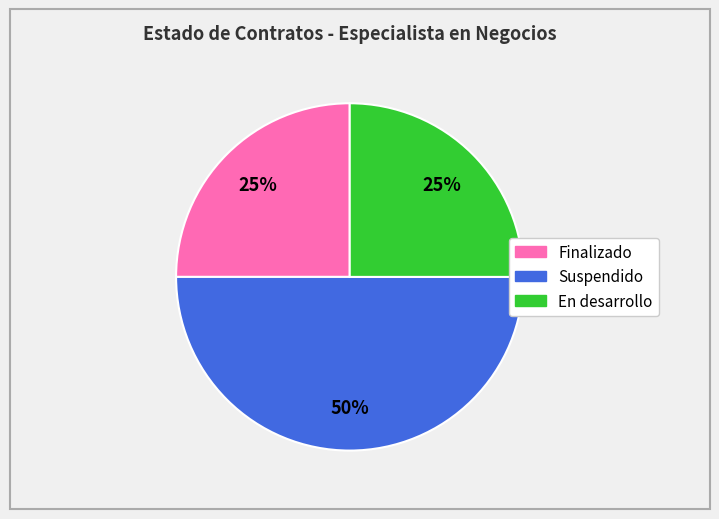

What is the ratio of the value at Finalizado to the value at Suspendido?

0.5